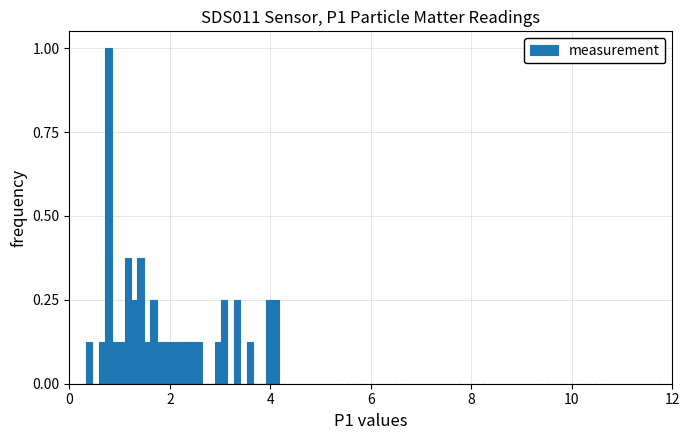

Read against the x-axis, roughly where is the centre of the tallest bar?

0.8